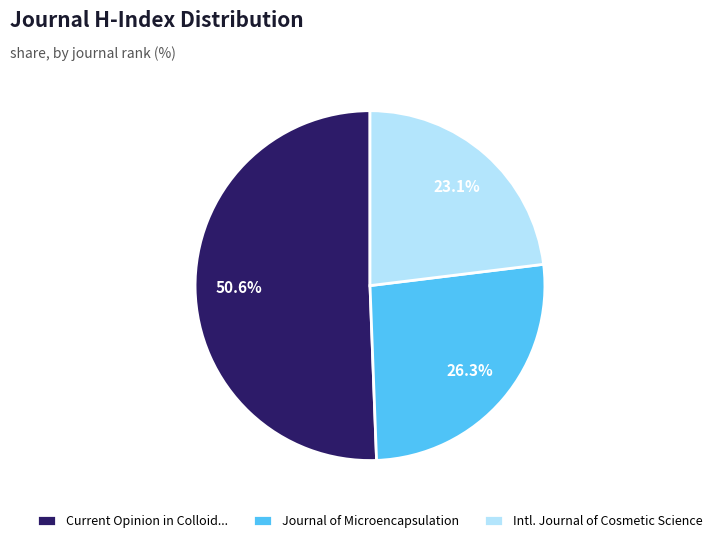

Rank the categories by value from highest to lowest.

Current Opinion in Colloid..., Journal of Microencapsulation, Intl. Journal of Cosmetic Science